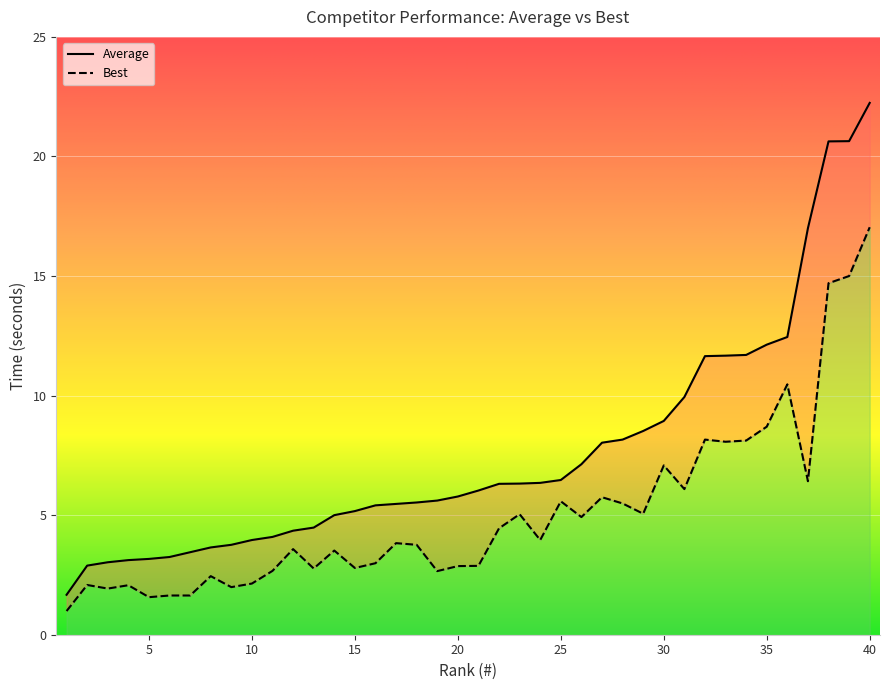

Reading left to right, extract all data points from this chart.

Average: 1=1.7	2=2.9	3=3.0	4=3.1	5=3.2	6=3.2	7=3.5	8=3.6	9=3.8	10=4.0	11=4.1	12=4.3	13=4.5	14=5.0	15=5.2	16=5.4	17=5.5	18=5.5	19=5.6	20=5.8	21=6.0	22=6.3	23=6.3	24=6.3	25=6.5	26=7.1	27=8.0	28=8.2	29=8.5	30=8.9	31=9.9	32=11.7	33=11.7	34=11.7	35=12.1	36=12.4	37=17.0	38=20.6	39=20.6	40=22.2
Best: 1=1.0	2=2.1	3=1.9	4=2.1	5=1.6	6=1.6	7=1.6	8=2.5	9=2.0	10=2.1	11=2.7	12=3.6	13=2.8	14=3.5	15=2.8	16=3.0	17=3.8	18=3.8	19=2.7	20=2.9	21=2.9	22=4.5	23=5.0	24=4.0	25=5.6	26=4.9	27=5.8	28=5.5	29=5.1	30=7.1	31=6.1	32=8.2	33=8.1	34=8.1	35=8.7	36=10.5	37=6.4	38=14.7	39=15.0	40=17.0